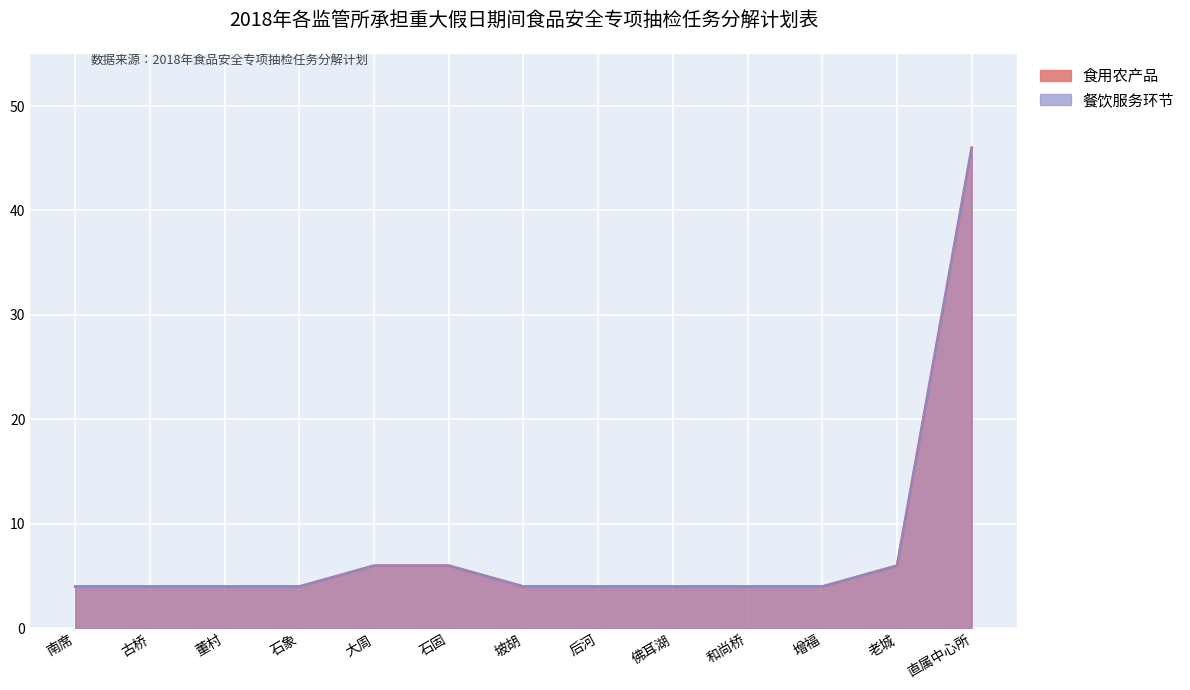

Count the number of data series in this chart.

2